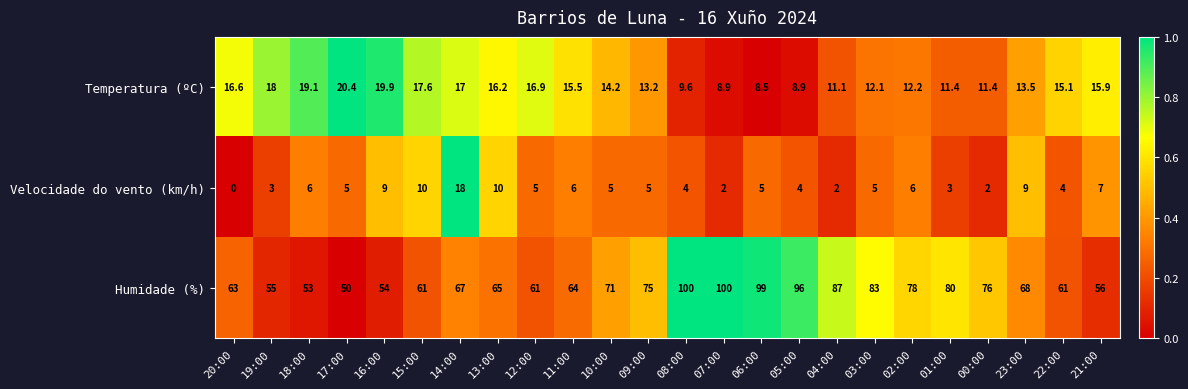

Which series changed the most between 18:00 and 03:00?

Humidade (%)